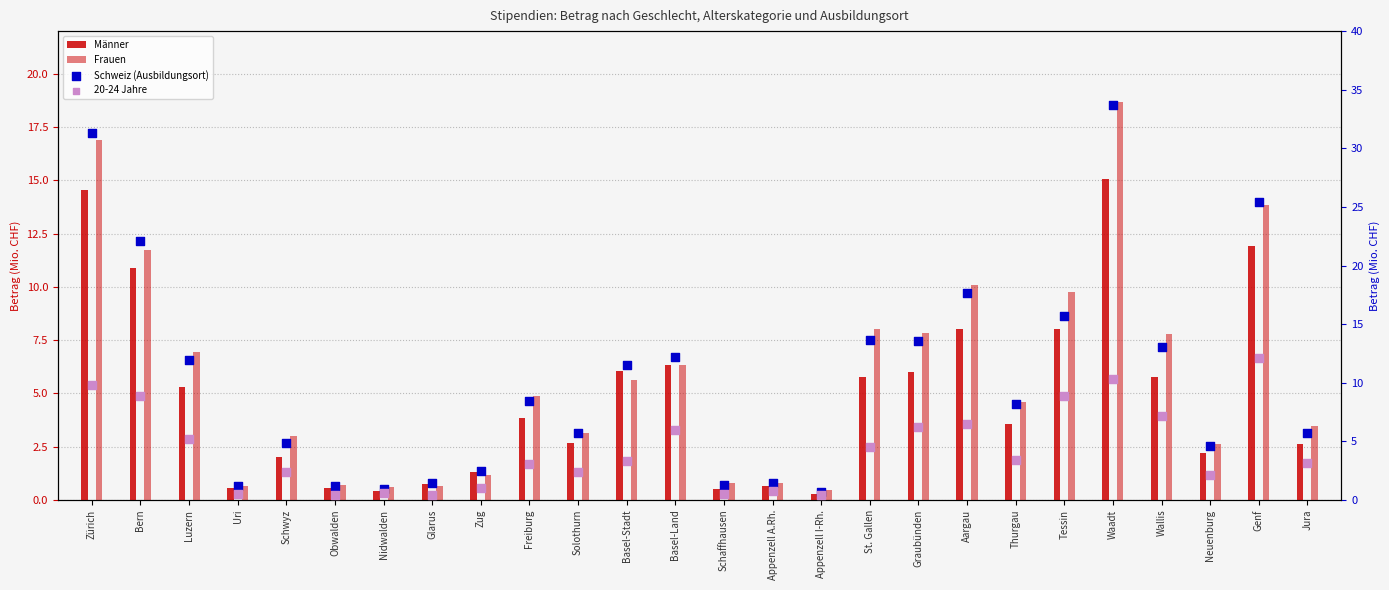

Which series reaches the minimum Y coordinate?

Männer